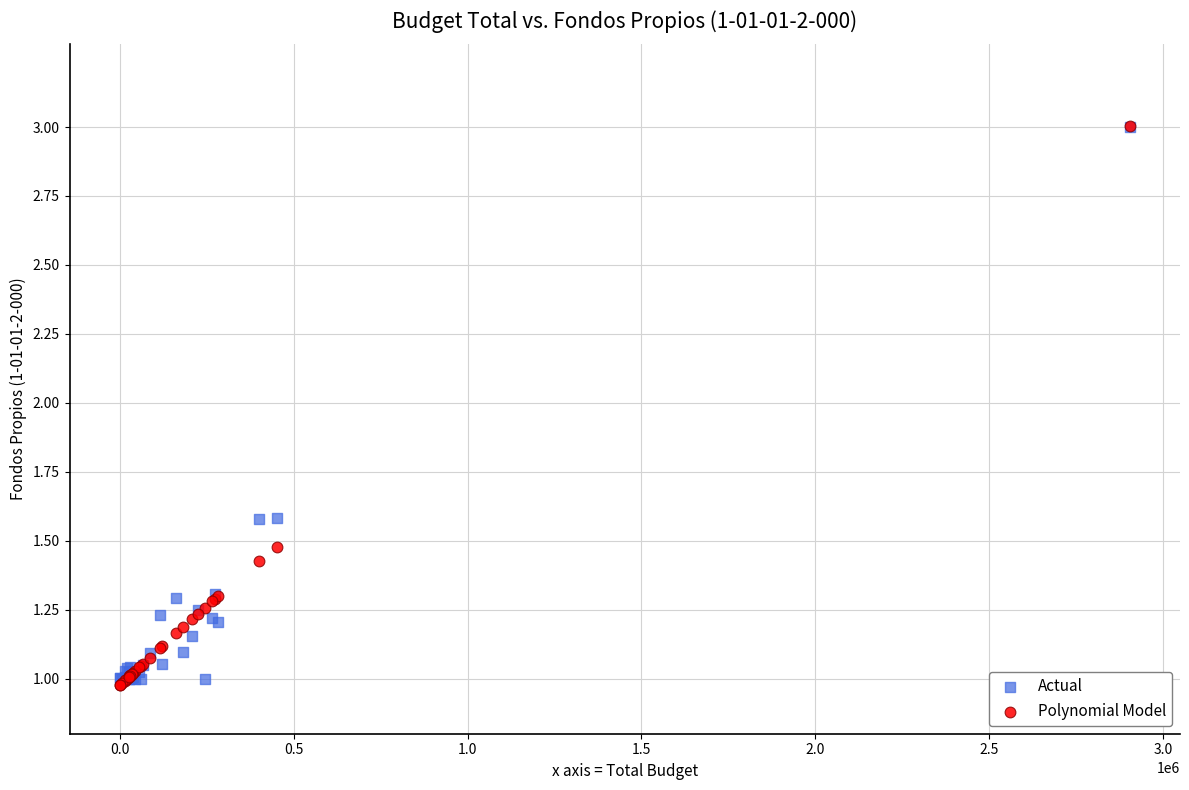

What are all the series names shown in the legend?

Actual, Polynomial Model